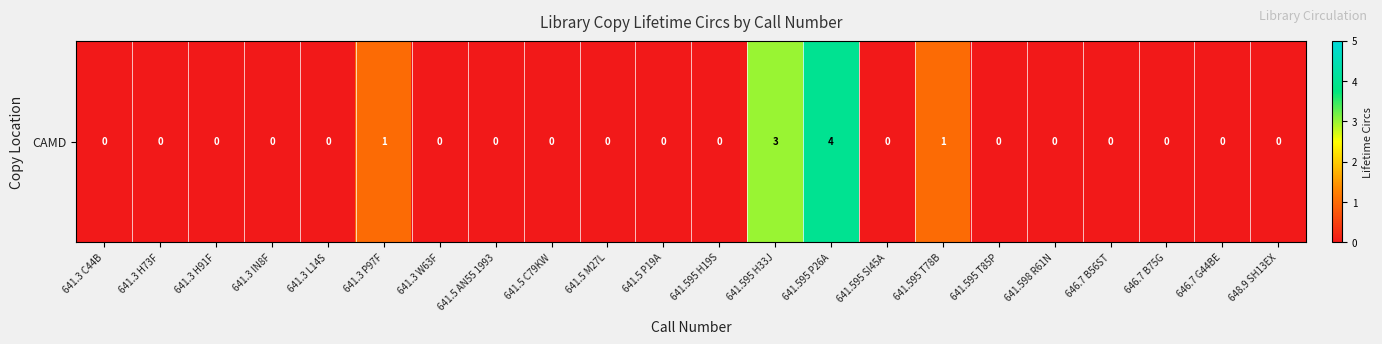

Reading left to right, what are all the values shown in this chart?

0	0	0	0	0	1	0	0	0	0	0	0	3	4	0	1	0	0	0	0	0	0